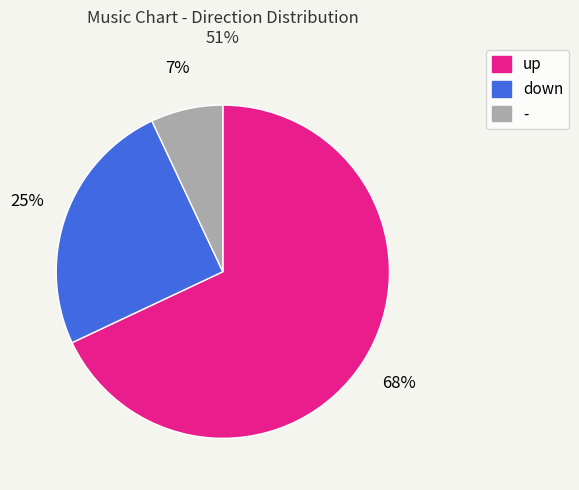

To the nearest percent, what is the difference between the up and down slice percentages?

43%